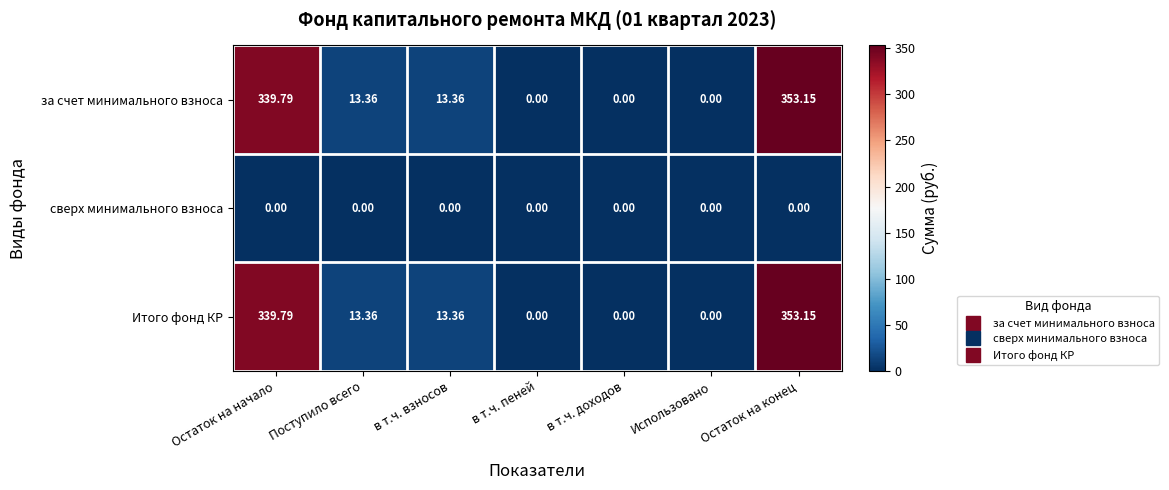

Is the value of сверх минимального взноса at Поступило всего greater than the value of за счет минимального взноса at Остаток на конец?

No